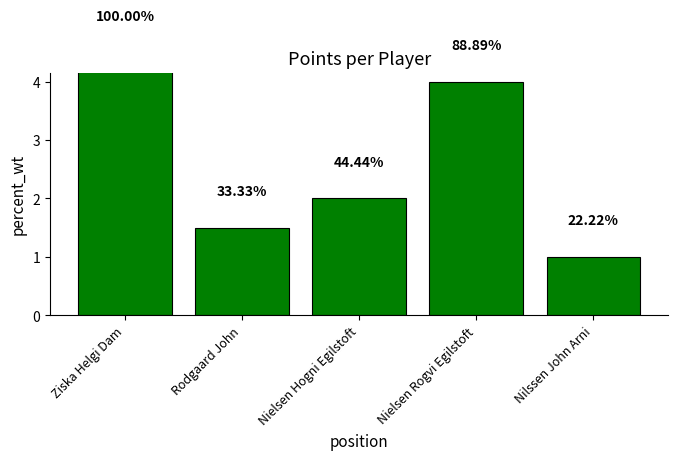

At which label is the value closest to 2?

Nielsen Hogni Egilstoft